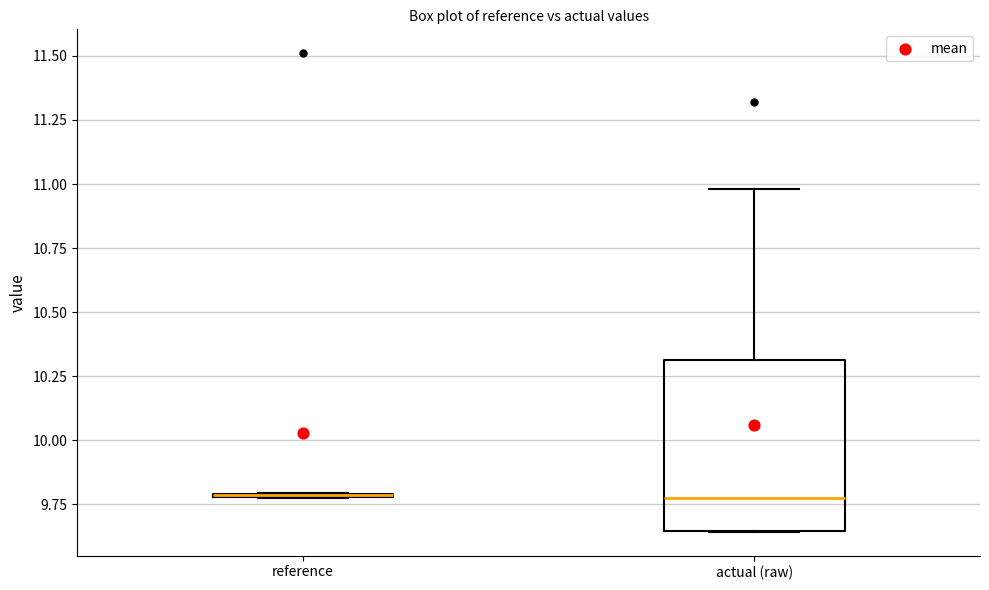

Reading left to right, transcribe this box plot: for each box, give where its median line is, the range the box spans, and where its two whiskers end, as read against the y-axis. The values are not printed on the chart, so give them approximately, as read against the axis.

reference: box collapsed to a line at 9.80, whiskers 9.75 to 9.80
actual (raw): median 9.75, box 9.65 to 10.30, whiskers 9.65 to 11.00